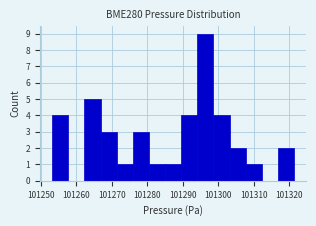

Reading left to right, list every bar in this chart as the range it spans on the x-axis followed by its height. Neither the bar edges nor the heights are printed on the chart, so give them approximately, as read against the axes.

101253 to 101258: 4
101258 to 101262: 0
101262 to 101267: 5
101267 to 101271: 3
101271 to 101276: 1
101276 to 101280: 3
101280 to 101285: 1
101285 to 101290: 1
101290 to 101294: 4
101294 to 101299: 9
101299 to 101303: 4
101303 to 101308: 2
101308 to 101312: 1
101312 to 101317: 0
101317 to 101321: 2